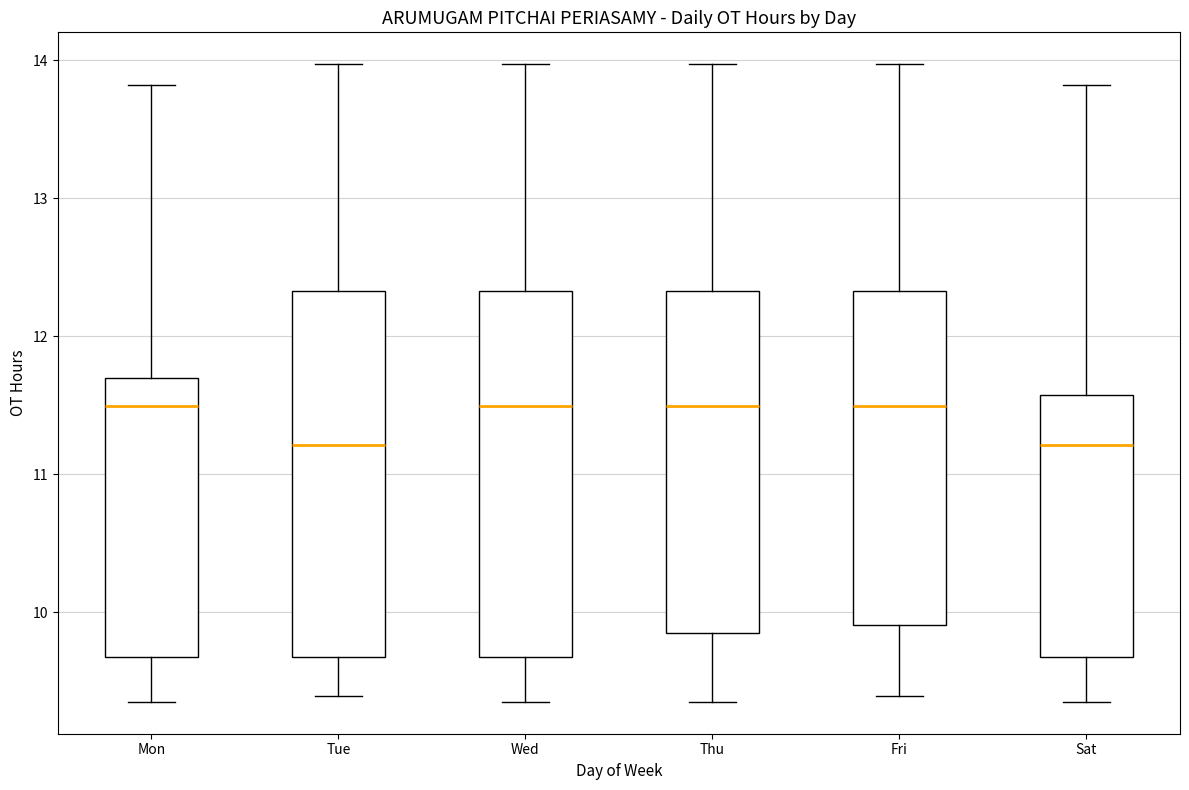

Reading left to right, read every box against the y-axis: the position of its median line, the range the box covers, and the ends of its whiskers. The values are not printed on the chart, so give them approximately, as read against the axis.

Mon: median 11.5, box 9.7 to 11.7, whiskers 9.4 to 13.8
Tue: median 11.2, box 9.7 to 12.3, whiskers 9.4 to 14.0
Wed: median 11.5, box 9.7 to 12.3, whiskers 9.4 to 14.0
Thu: median 11.5, box 9.9 to 12.3, whiskers 9.4 to 14.0
Fri: median 11.5, box 9.9 to 12.3, whiskers 9.4 to 14.0
Sat: median 11.2, box 9.7 to 11.6, whiskers 9.4 to 13.8